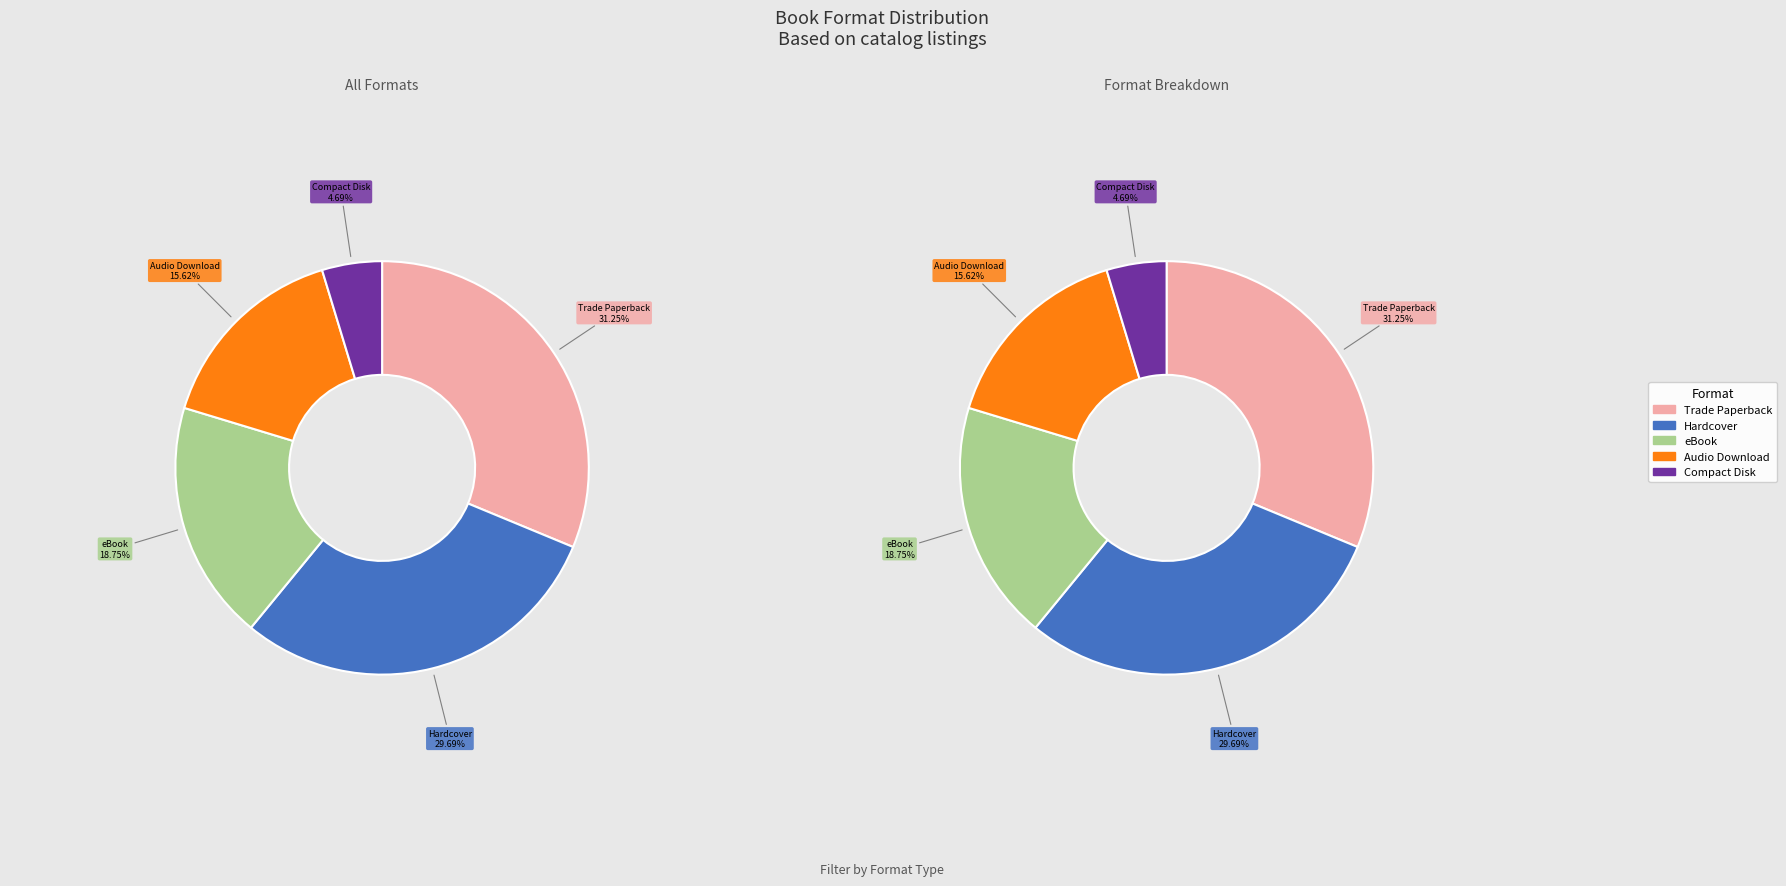

Is Trade Paperback the majority of the pie?

No